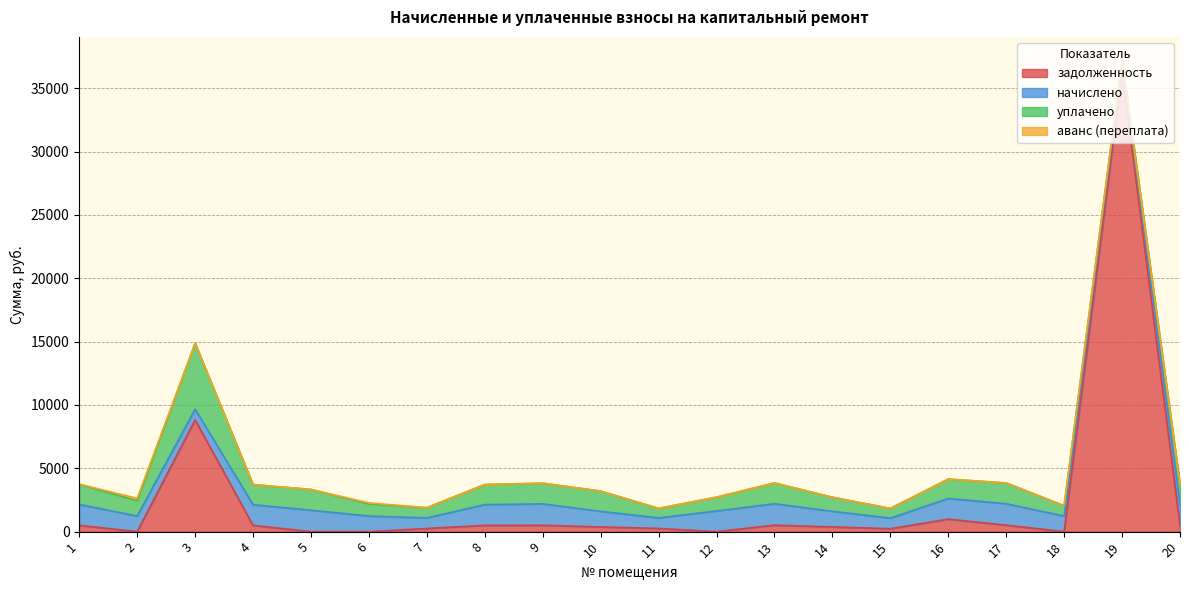

Reading left to right, what are all the values shown in this chart?

задолженность: 497.9	0.0	8819.4	493.5	0.0	0.0	251.2	494.2	501.1	369.4	251.2	0.0	510.6	373.1	233.5	985.5	510.6	0.0	36354.5	492.8
начислено: 1649.1	1231.9	841.7	1634.4	1690.8	1229.5	831.9	1636.8	1690.8	1229.5	831.9	1631.9	1690.8	1229.5	831.9	1631.9	1690.8	1229.5	831.9	1631.9
уплачено: 1597.3	1200.0	5202.9	1583.1	1637.8	957.0	805.8	1585.5	1629.0	1600.0	753.6	1087.9	1637.8	1113.0	765.0	1529.5	1637.8	819.6	0.0	1580.7
аванс (переплата): 0.0	200.0	0.0	0.0	0.0	85.0	0.0	0.0	0.0	0.0	0.0	0.0	0.0	0.0	0.0	0.0	0.0	0.0	0.0	0.0